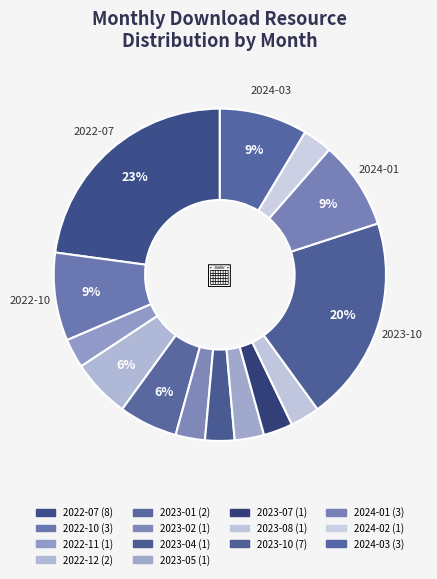

Count the number of slices in the pie.

14